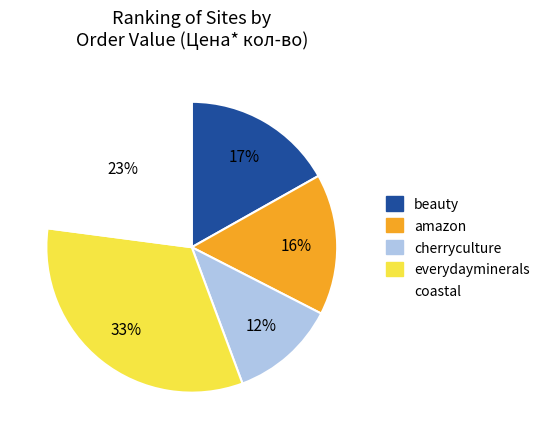

How many segments does this pie chart have?

5